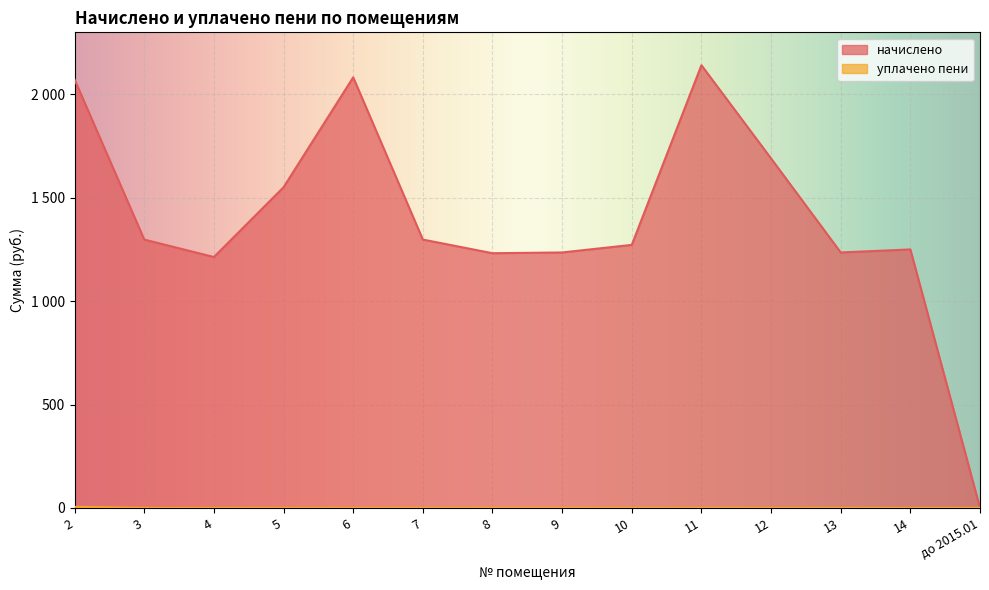

What is the difference between the maximum and minimum values in the начислено series?

2140.9